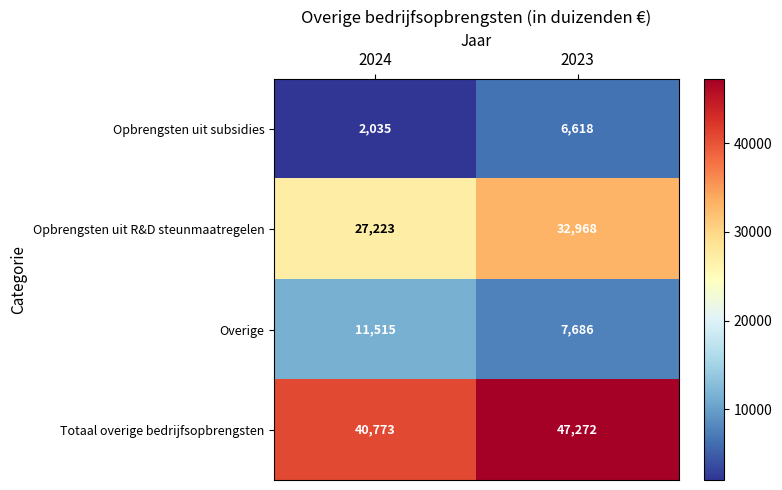

List the series in order of their peak value, lowest first.

Opbrengsten uit subsidies, Overige, Opbrengsten uit R&D steunmaatregelen, Totaal overige bedrijfsopbrengsten